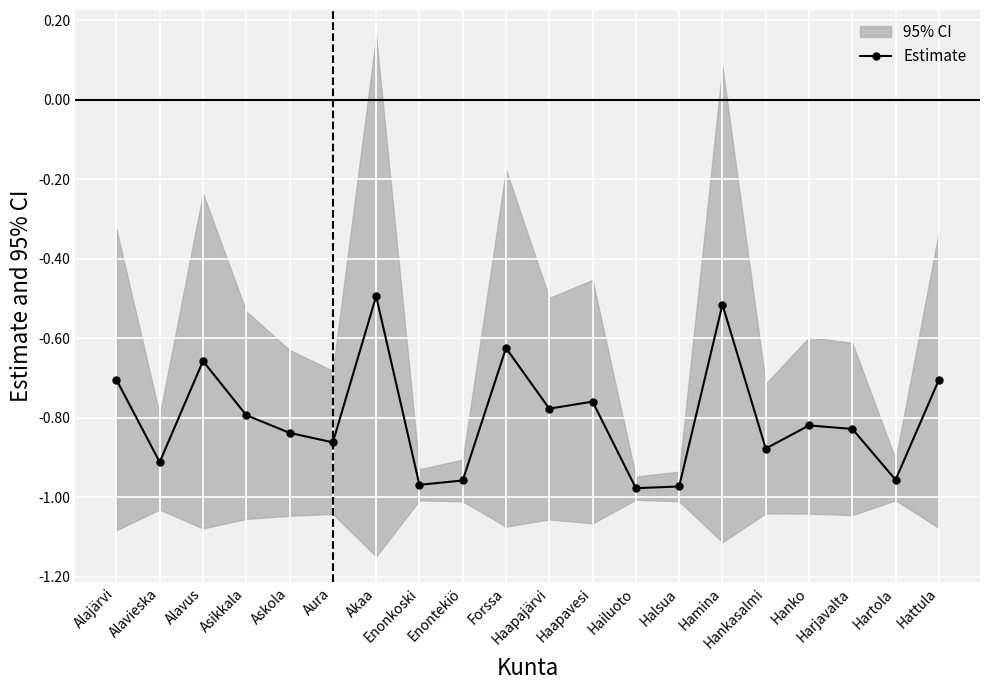

Is it true that the value at Asikkala is -0.8?

True